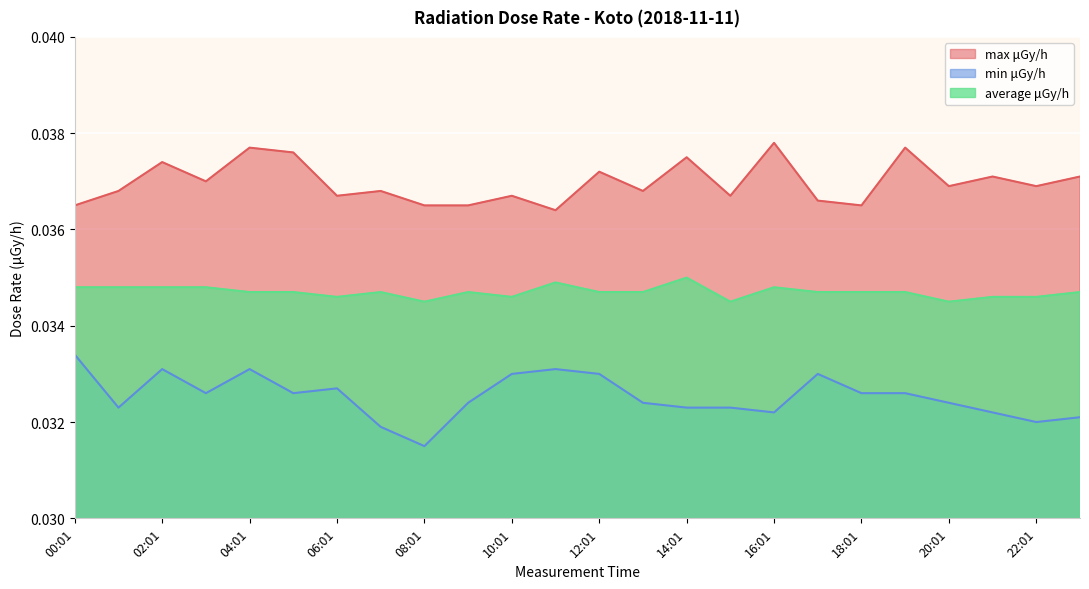

Reading right to left, transcribe all the data shown in this chart.

max μGy/h: 23:01=0.0	22:01=0.0	21:01=0.0	20:01=0.0	19:01=0.0	18:01=0.0	17:01=0.0	16:01=0.0	15:01=0.0	14:01=0.0	13:01=0.0	12:01=0.0	11:01=0.0	10:01=0.0	09:01=0.0	08:01=0.0	07:01=0.0	06:01=0.0	05:01=0.0	04:01=0.0	03:01=0.0	02:01=0.0	01:01=0.0	00:01=0.0
min μGy/h: 23:01=0.0	22:01=0.0	21:01=0.0	20:01=0.0	19:01=0.0	18:01=0.0	17:01=0.0	16:01=0.0	15:01=0.0	14:01=0.0	13:01=0.0	12:01=0.0	11:01=0.0	10:01=0.0	09:01=0.0	08:01=0.0	07:01=0.0	06:01=0.0	05:01=0.0	04:01=0.0	03:01=0.0	02:01=0.0	01:01=0.0	00:01=0.0
average μGy/h: 23:01=0.0	22:01=0.0	21:01=0.0	20:01=0.0	19:01=0.0	18:01=0.0	17:01=0.0	16:01=0.0	15:01=0.0	14:01=0.0	13:01=0.0	12:01=0.0	11:01=0.0	10:01=0.0	09:01=0.0	08:01=0.0	07:01=0.0	06:01=0.0	05:01=0.0	04:01=0.0	03:01=0.0	02:01=0.0	01:01=0.0	00:01=0.0